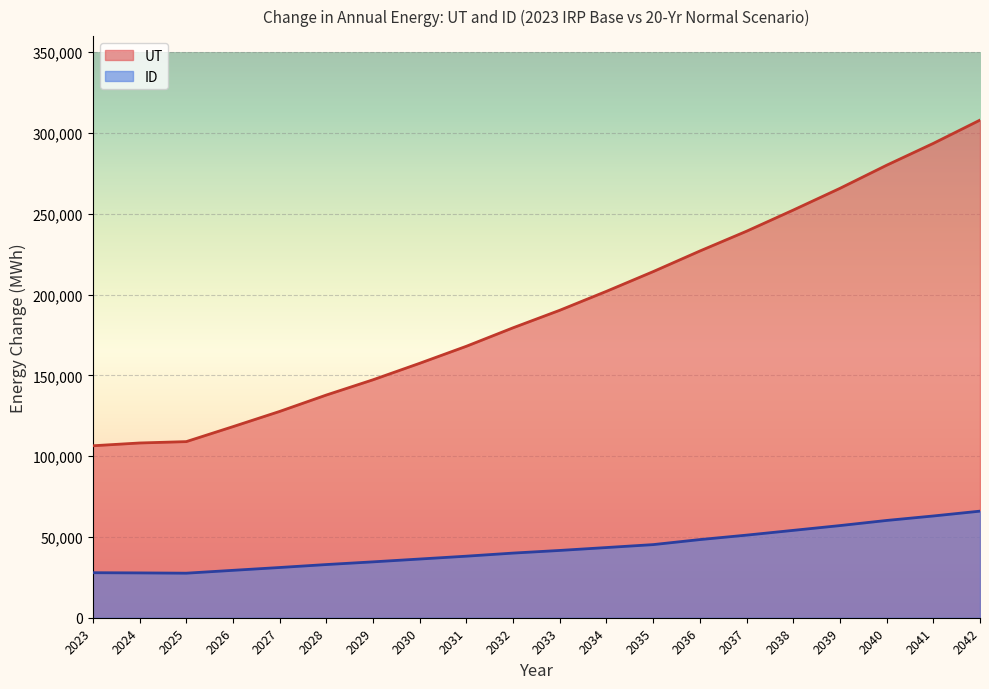

How many lines are shown in the chart?

2